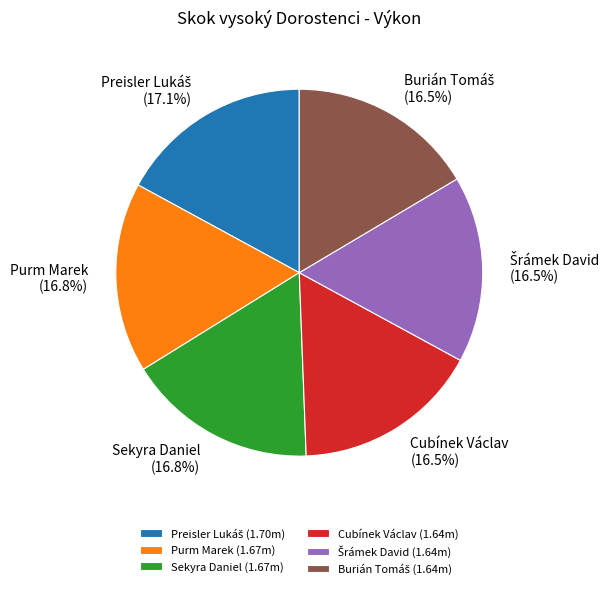

Is there a majority slice in this chart?

No